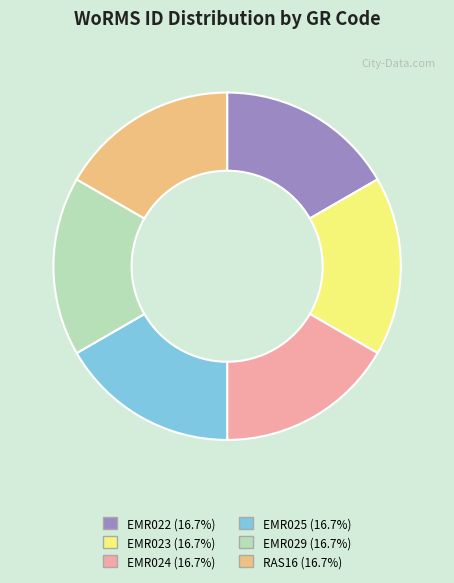

Approximately how many times larger is the value at EMR025 compared to EMR022?

1.0